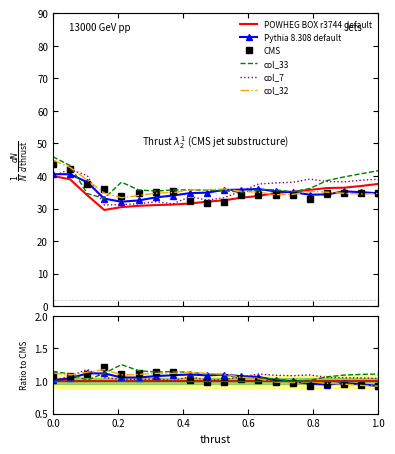

The value of col_33 at 8 is 1.8. True or false?

False